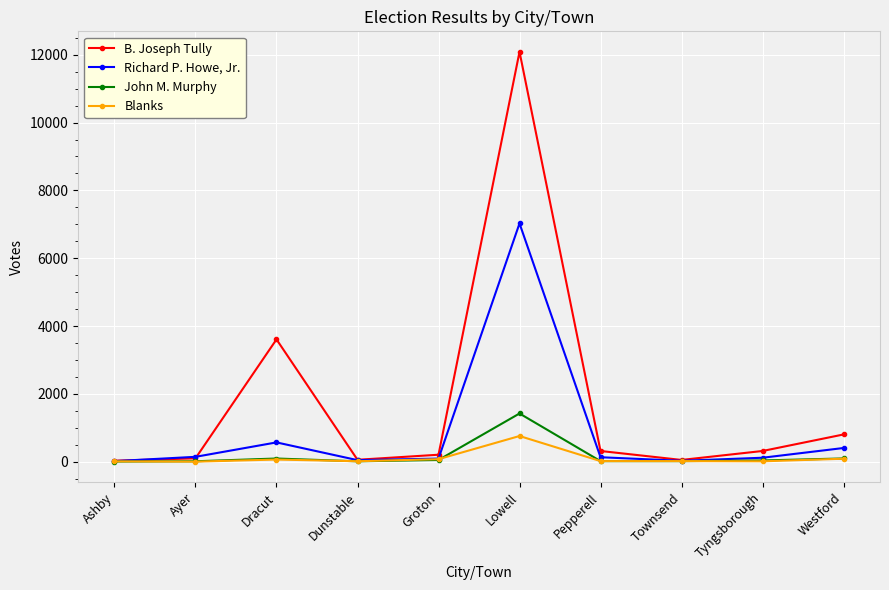

What is the minimum value for B. Joseph Tully?

33